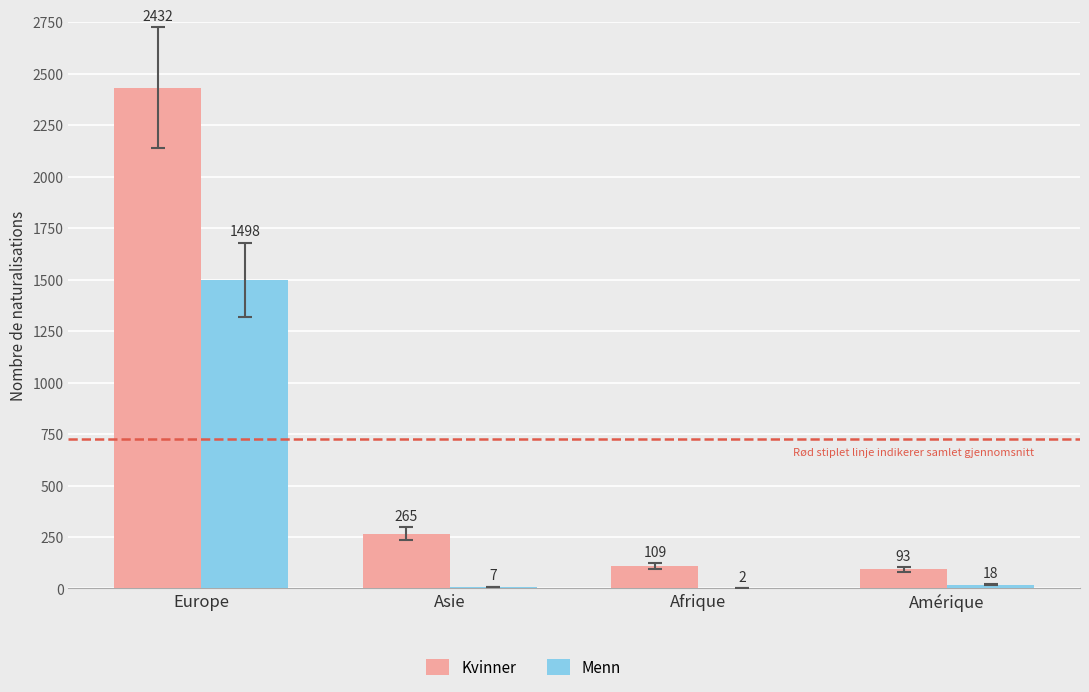

What is the sum of all Menn values?

1525